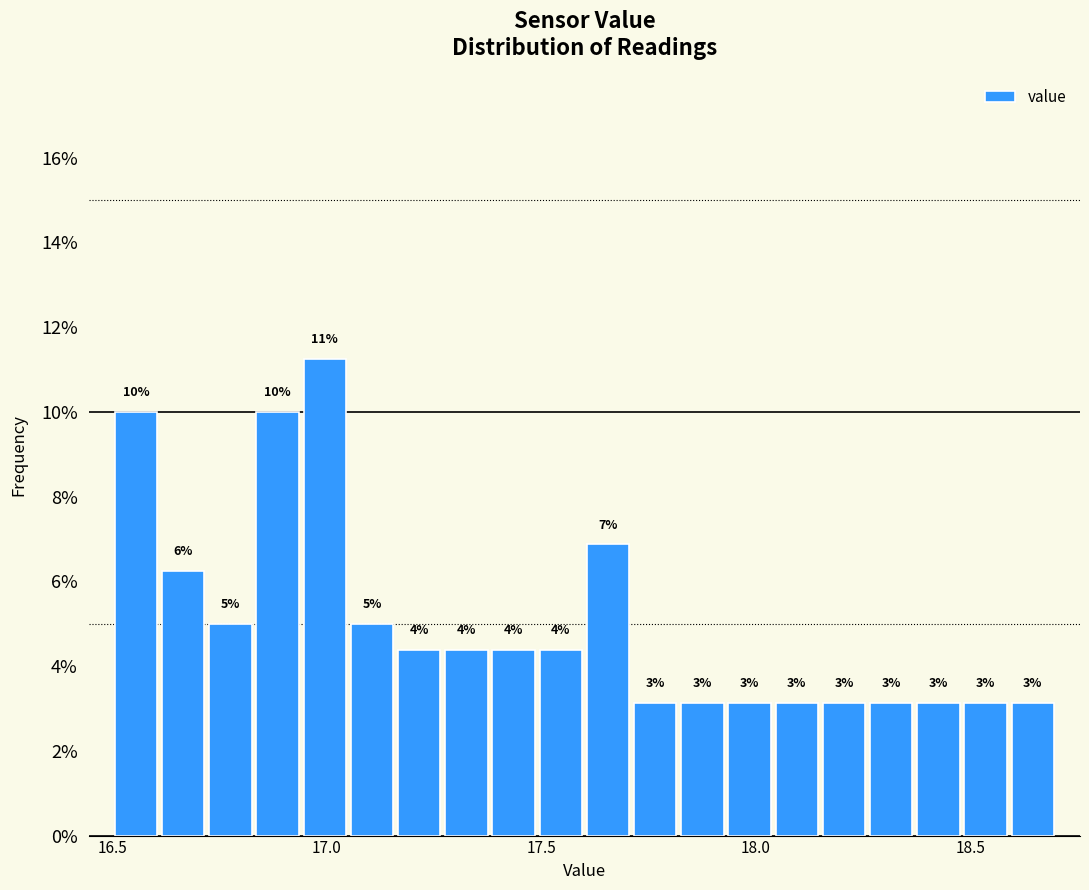

Around what value on the x-axis is the tallest bar? Give the approximate position of its centre, as read against the axis.

17.00